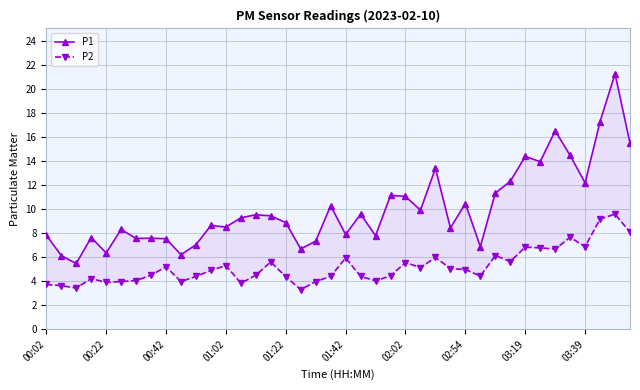

What is the value of the P2 point at the 19th from the left?

4.0